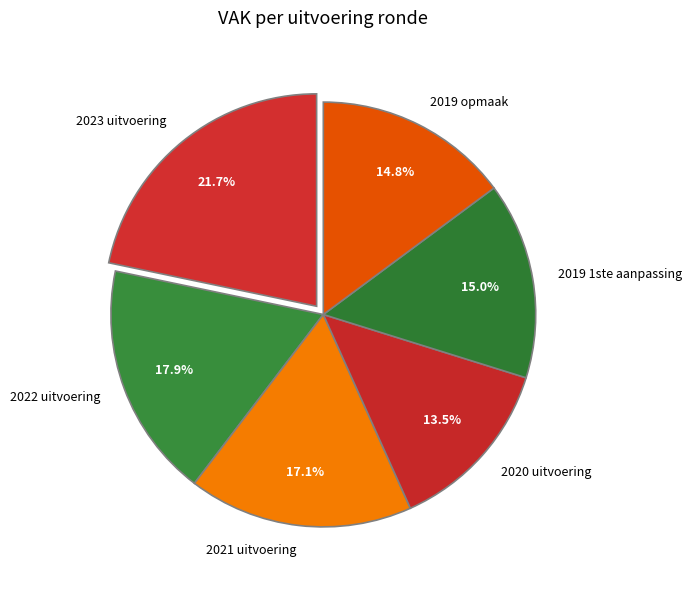

What portion of the pie excludes 2020 uitvoering?

86.5%